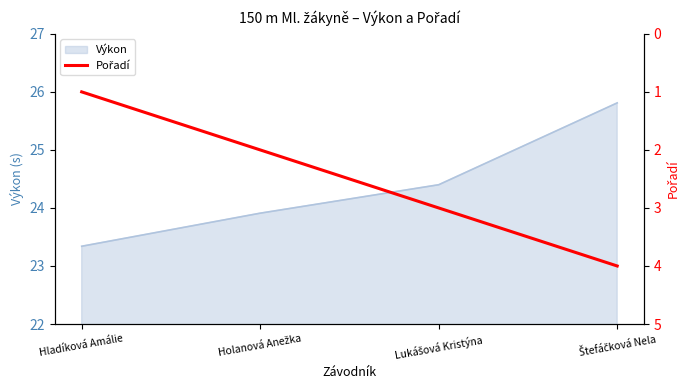

True or false: Výkon has more than 0 points higher than both neighbors.

False